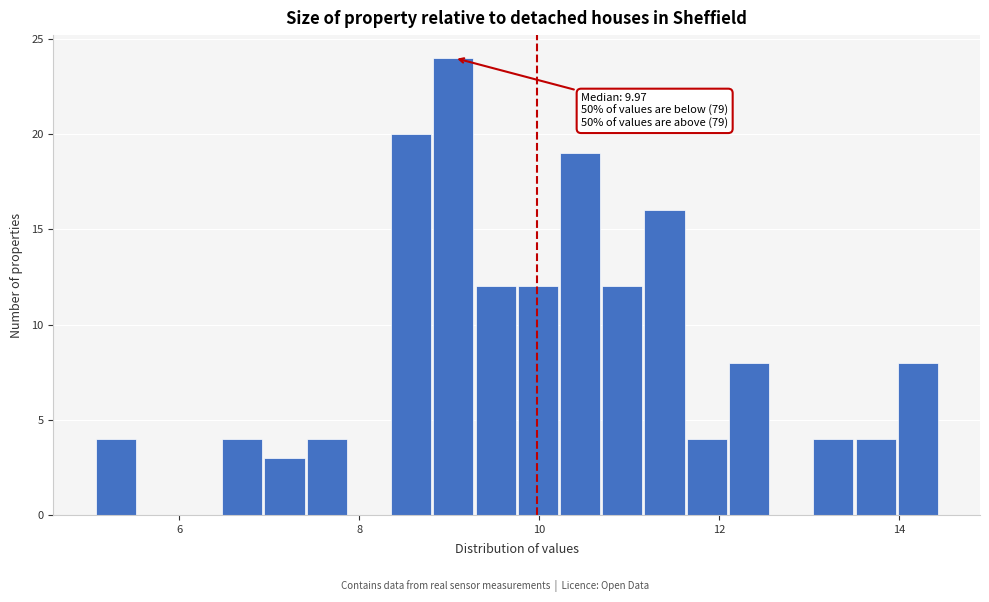

Around what value on the x-axis is the tallest bar? Give the approximate position of its centre, as read against the axis.

9.0